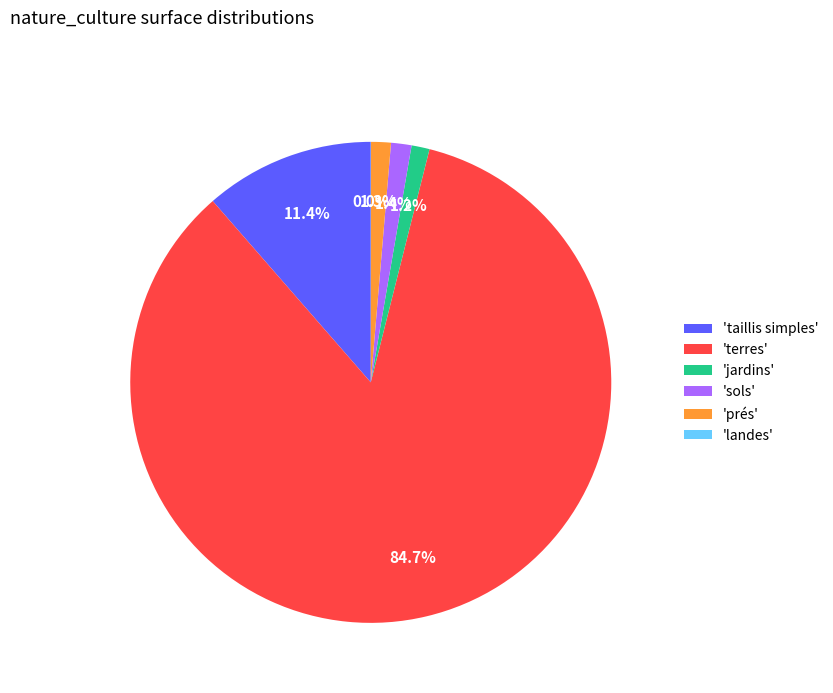

Which has a higher value, 'jardins' or 'terres'?

'terres'